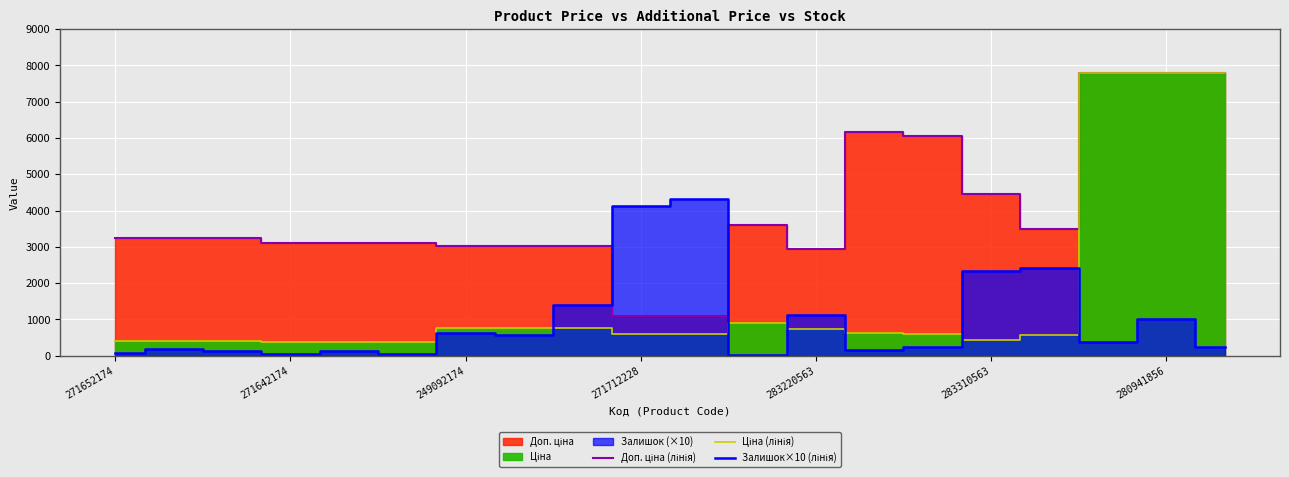

The Ціна (лінія) series shows 546.2 at 271652174. True or false?

False